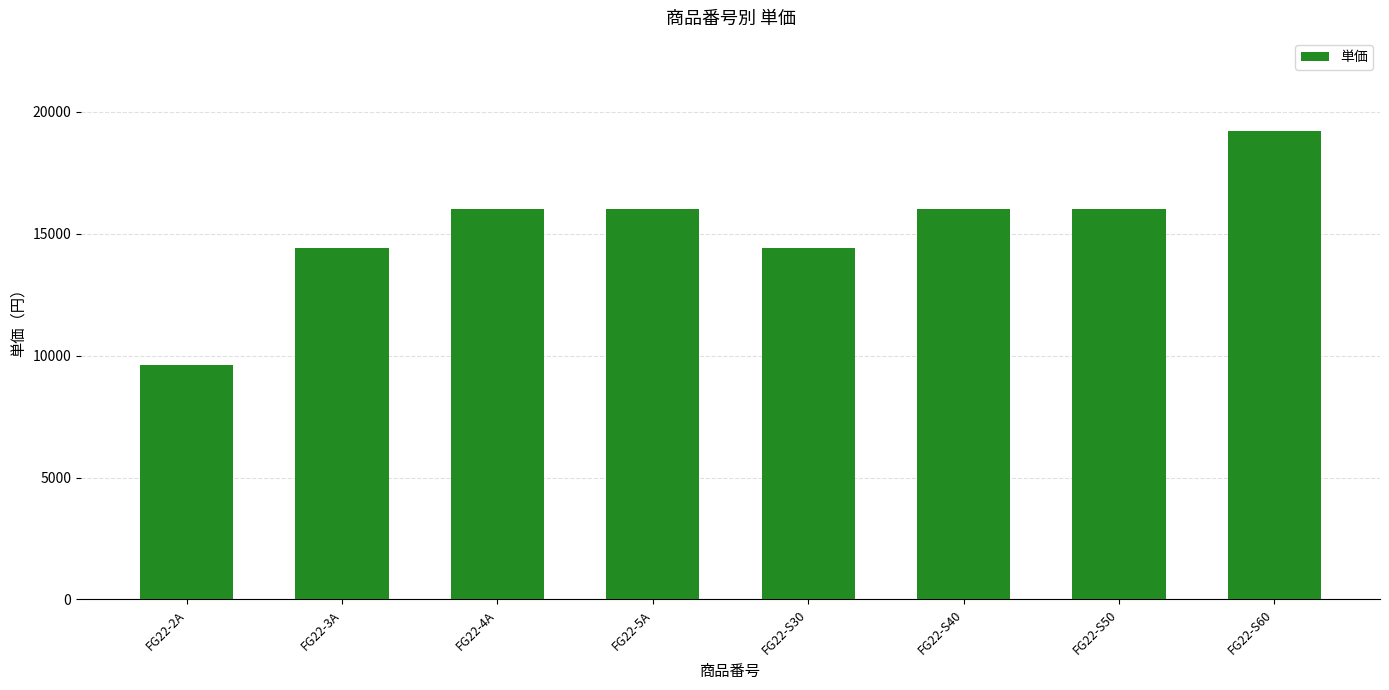

What is the difference between the maximum and minimum values?

9600